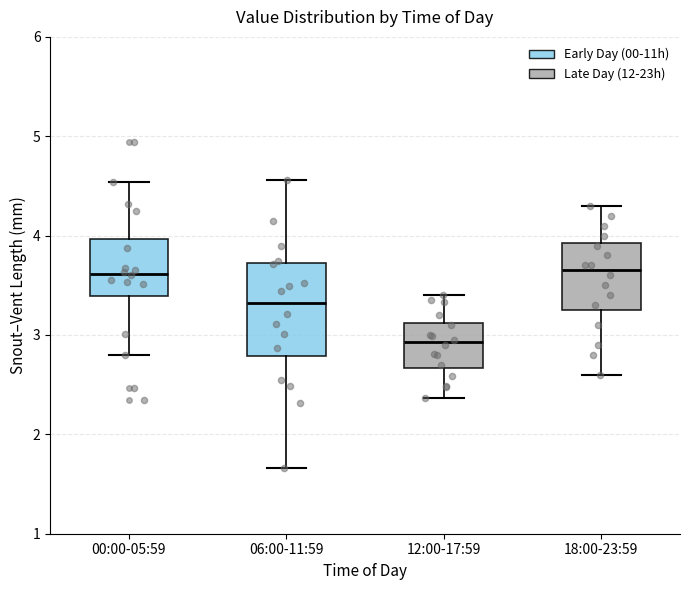

Which box is the tallest, from its lower edge to its upper edge?

06:00-11:59